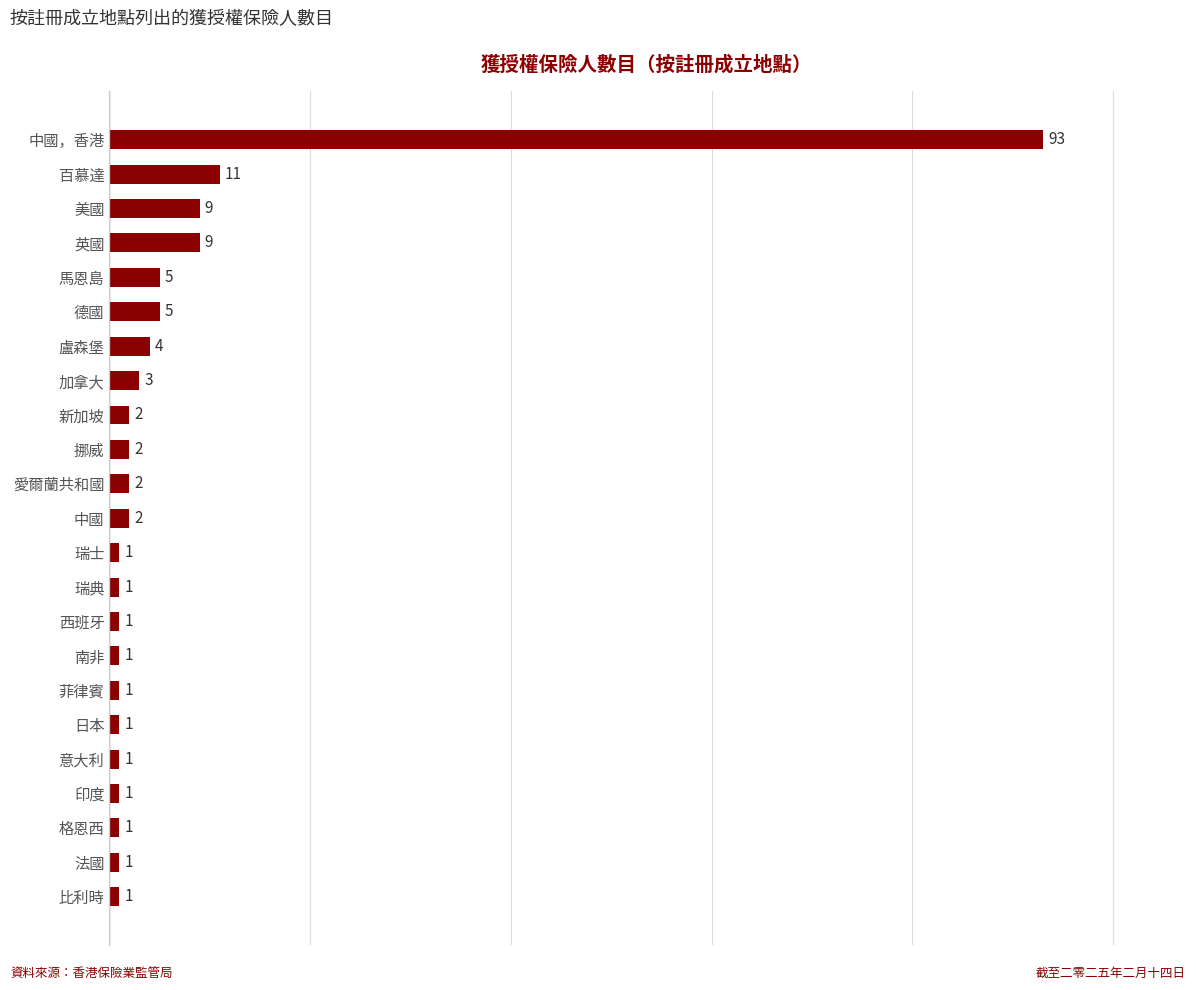

Read the value at 美國, to the nearest 10.

10